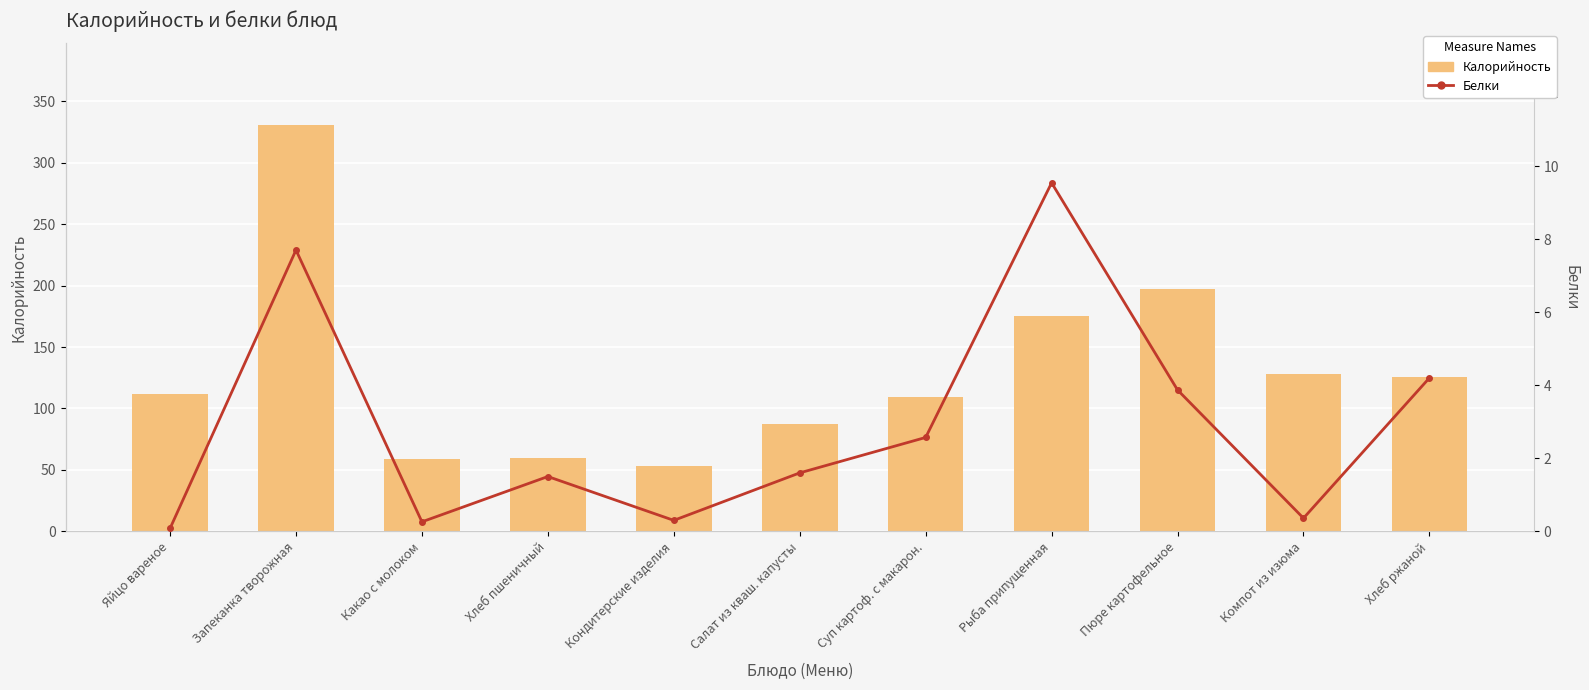

The value of Калорийность at Салат из кваш. капусты is 87.0. True or false?

True